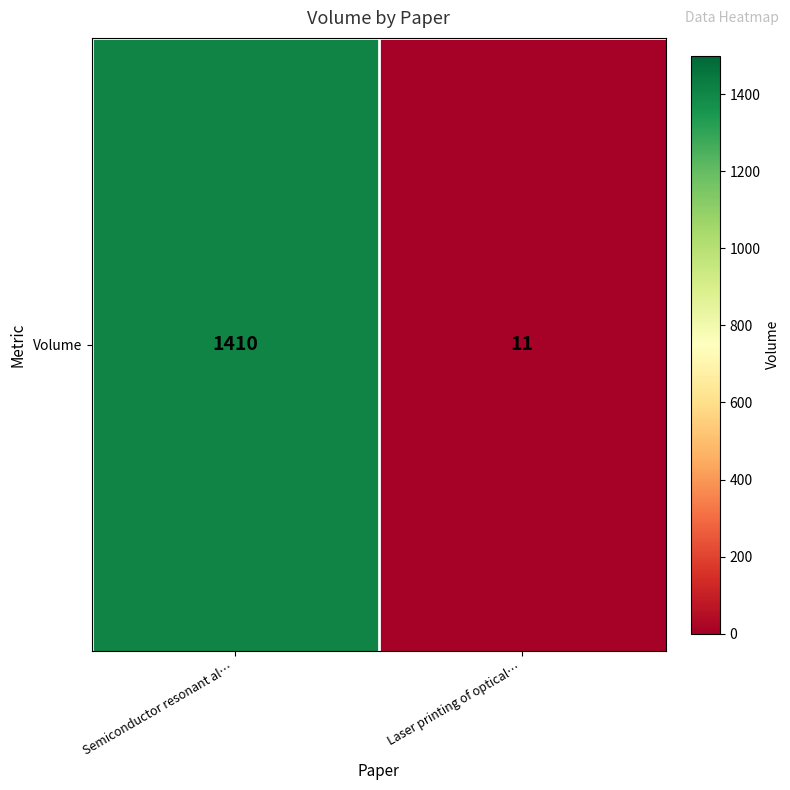

Which has a higher value, Laser printing of optical… or Semiconductor resonant al…?

Semiconductor resonant al…